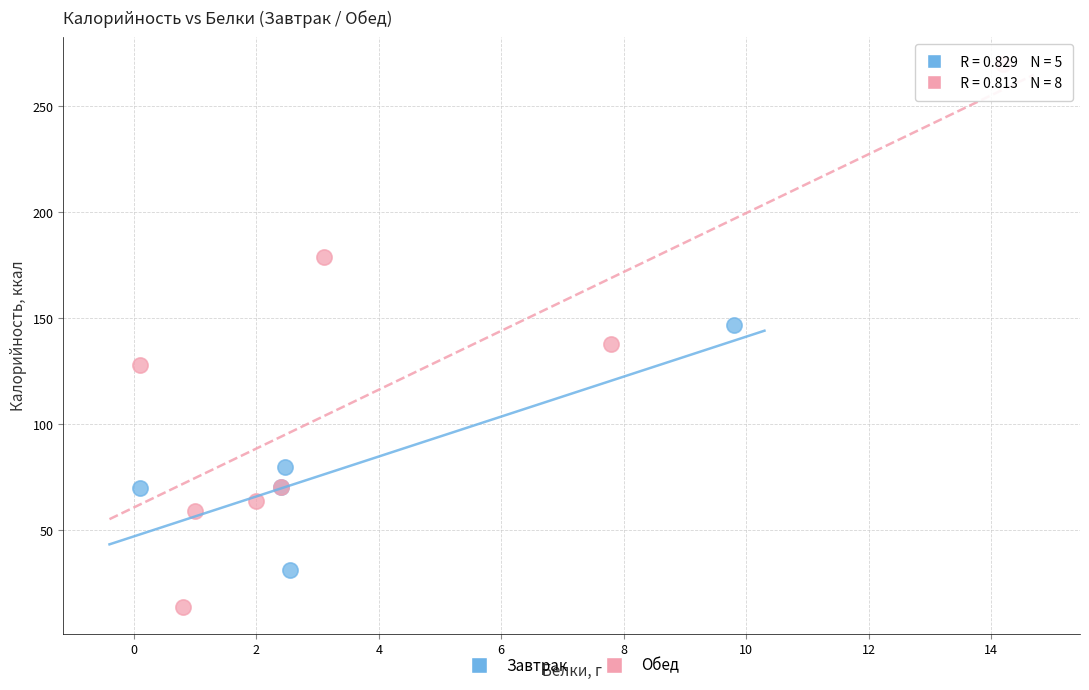

Which series contains the highest Y value?

Обед